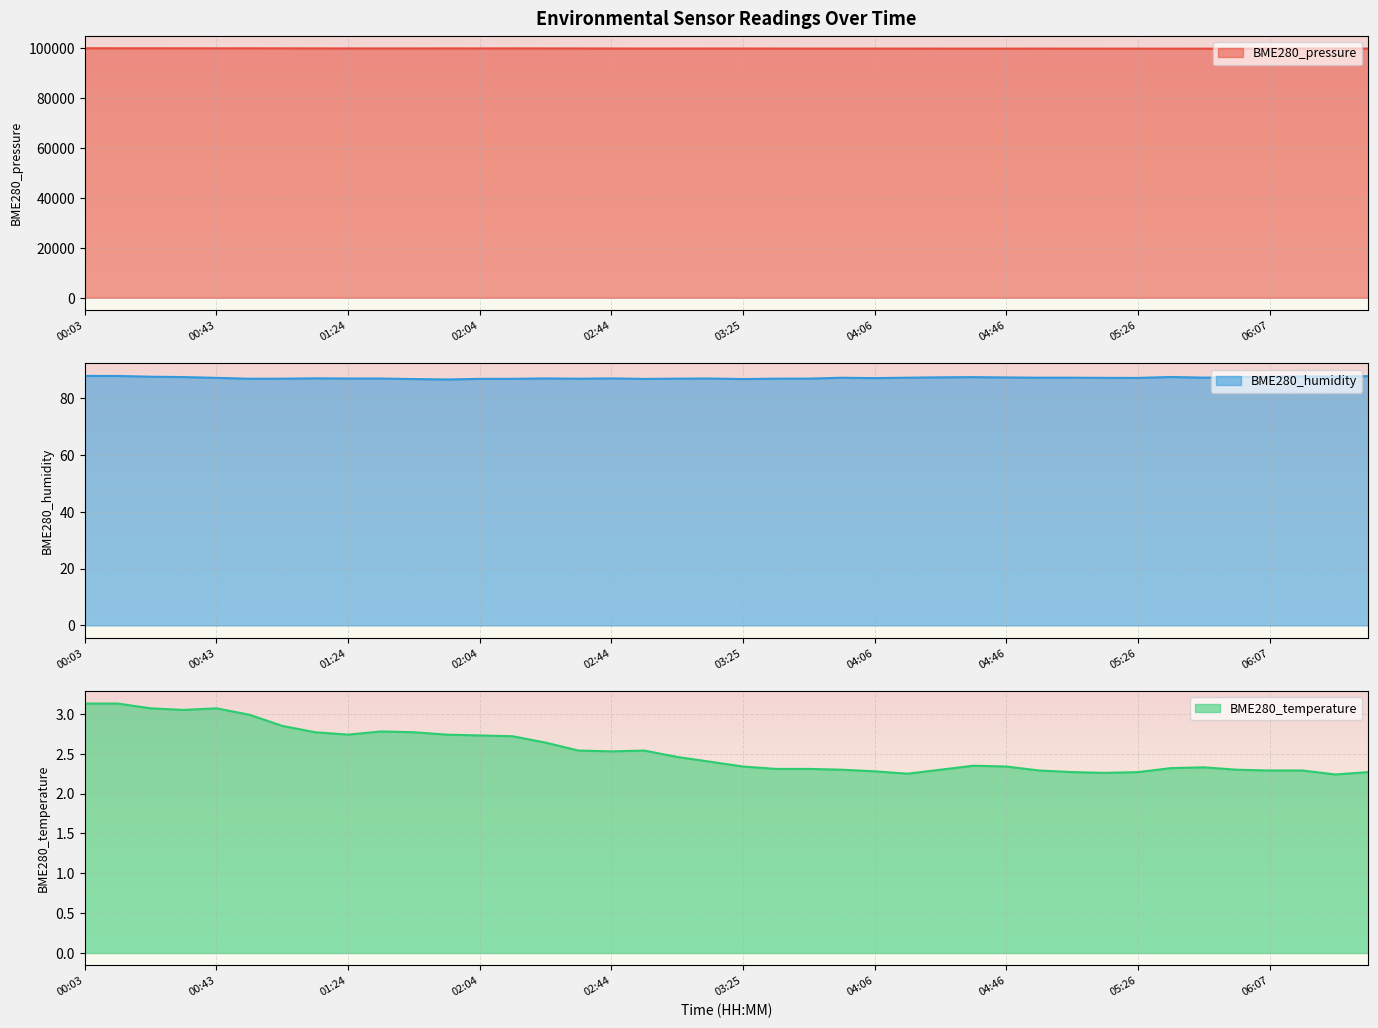

The BME280_temperature series shows 1.1 at 03:35. True or false?

False